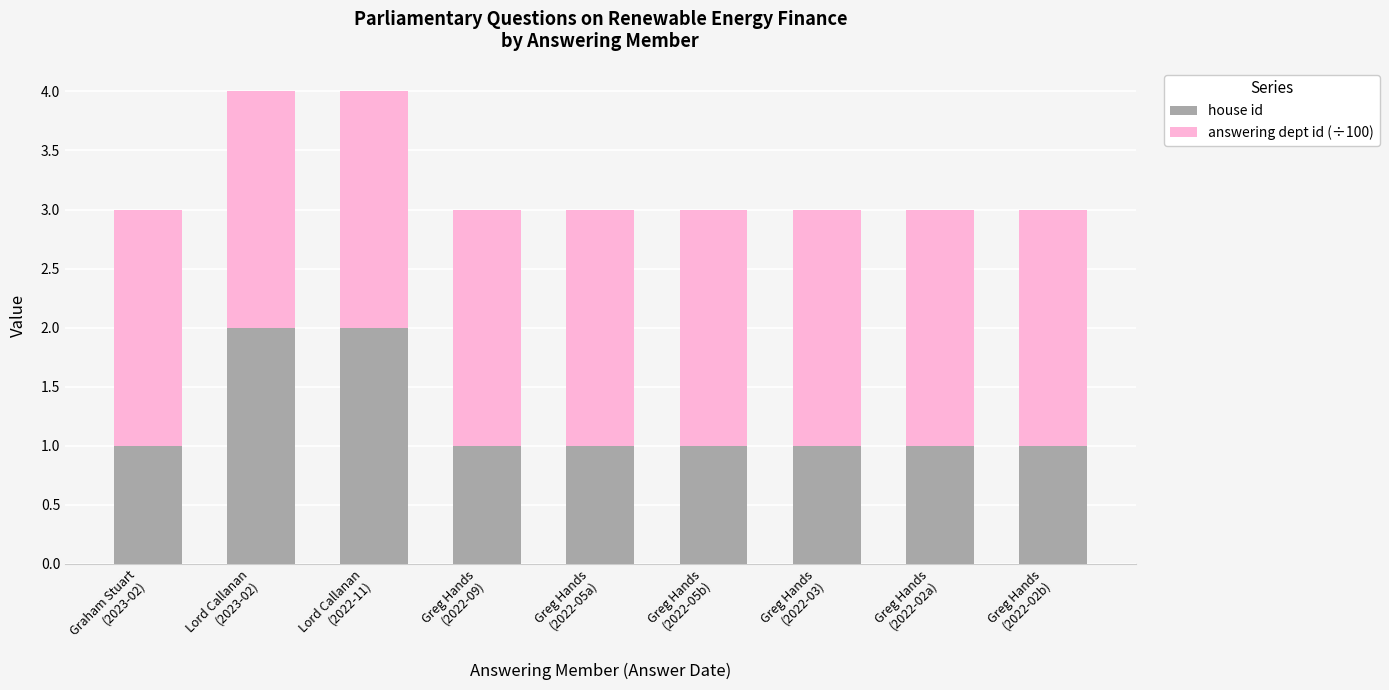

What is the value of the house id bar at the 4th from the left?

1